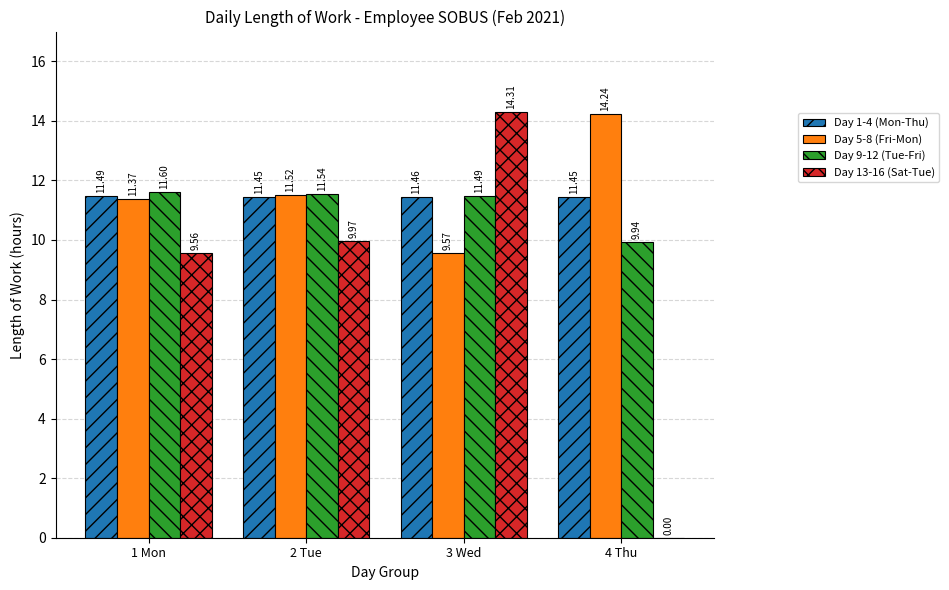

What is the difference between the Day 5-8 (Fri-Mon) values at 2 Tue and 4 Thu?

2.7